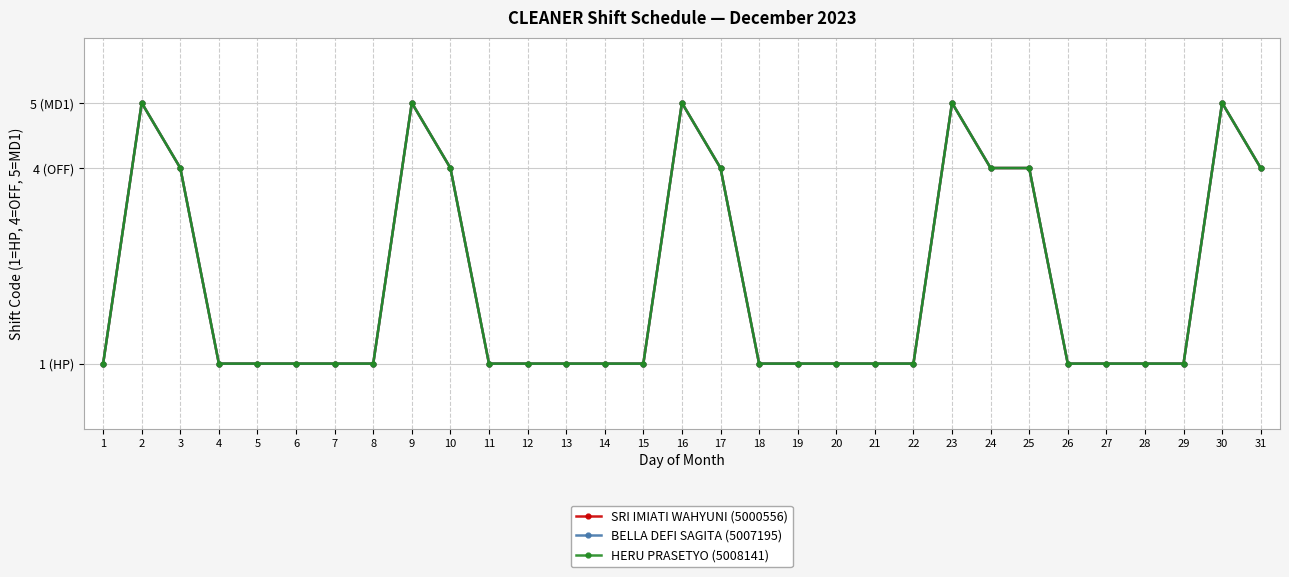

True or false: SRI IMIATI WAHYUNI (5000556) and BELLA DEFI SAGITA (5007195) cross at least once.

False